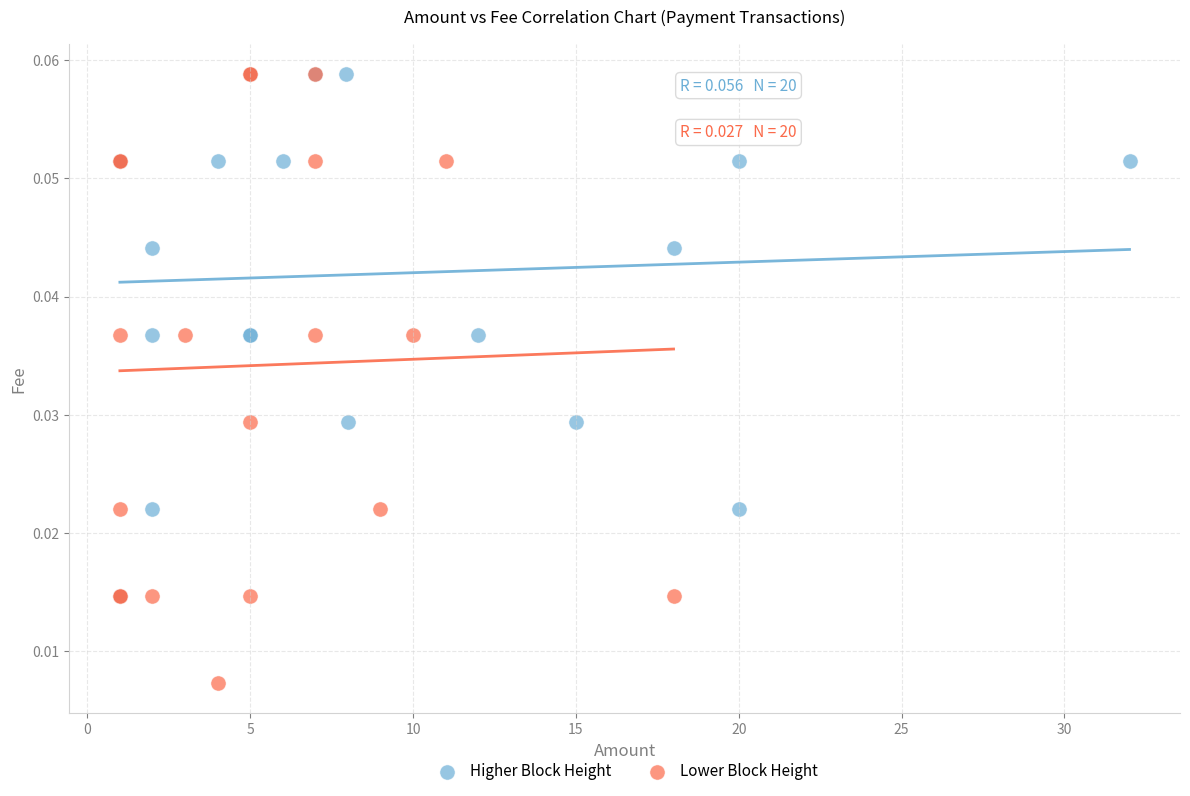

Which series reaches the minimum Y coordinate?

Lower Block Height